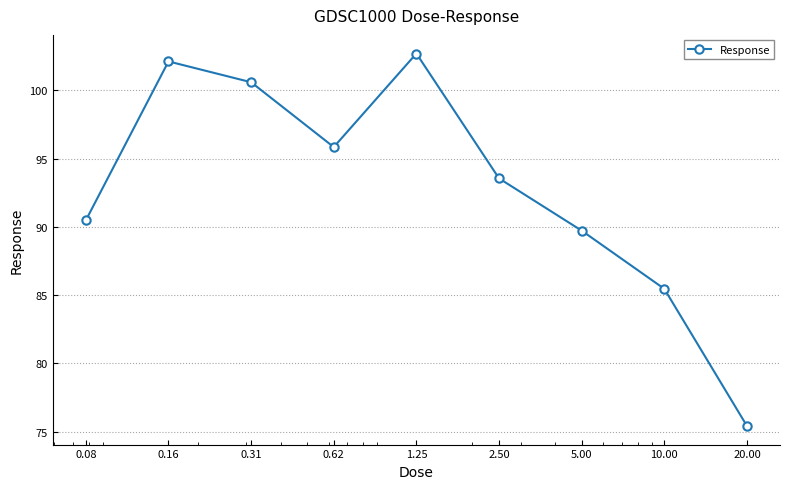

What is the sum of all values?

835.9